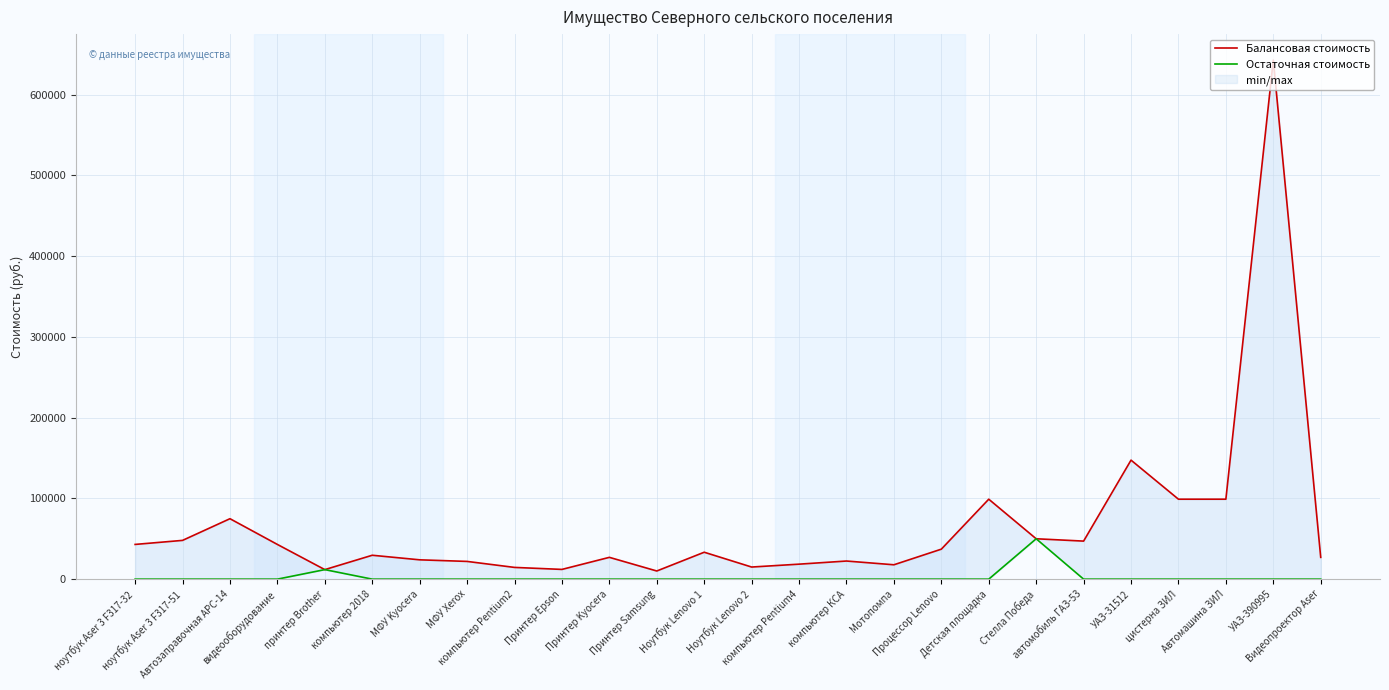

What is the difference between the maximum and minimum values in the Балансовая стоимость series?

632660.0